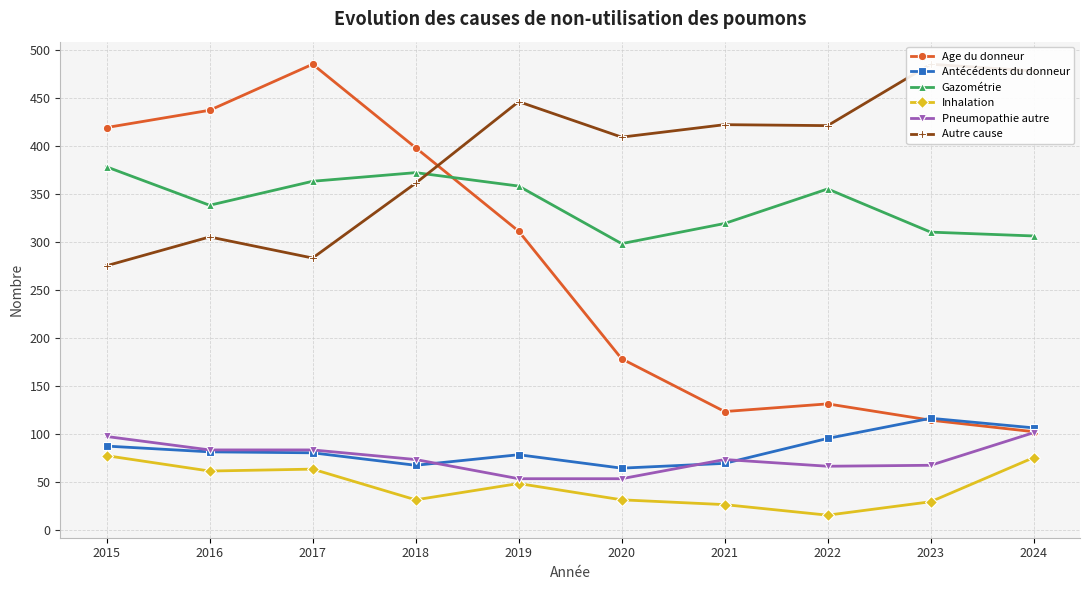

Read the Gazométrie value at 2019.

358